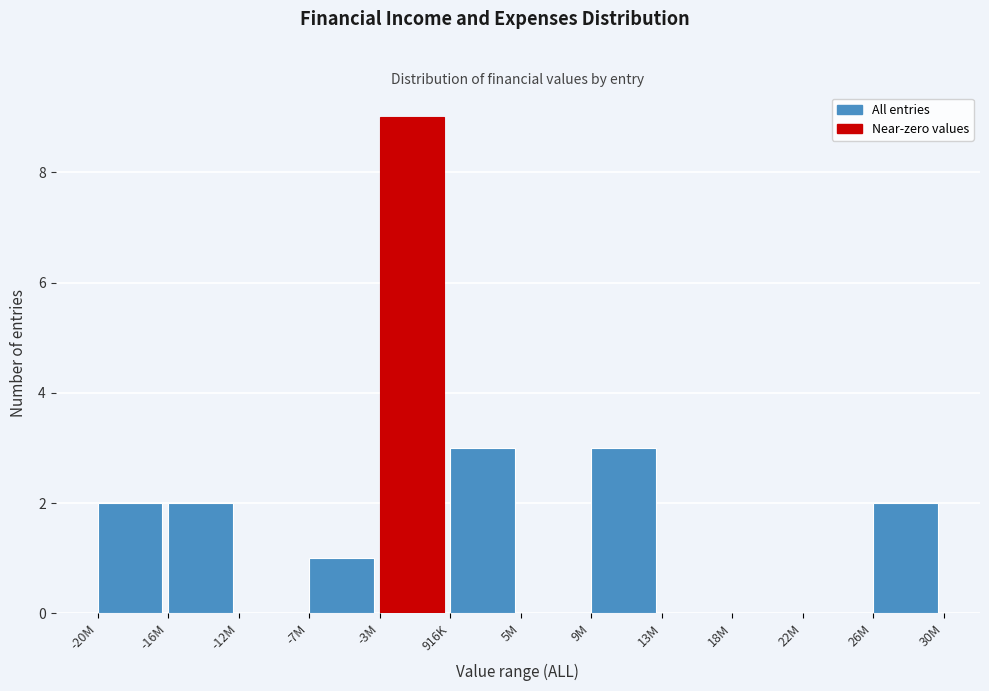

Reading left to right, what are all the values shown in this chart?

-20M=2	-16M=2	-12M=0	-7M=1	-3M=9	916K=3	5M=0	9M=3	13M=0	18M=0	22M=0	26M=2